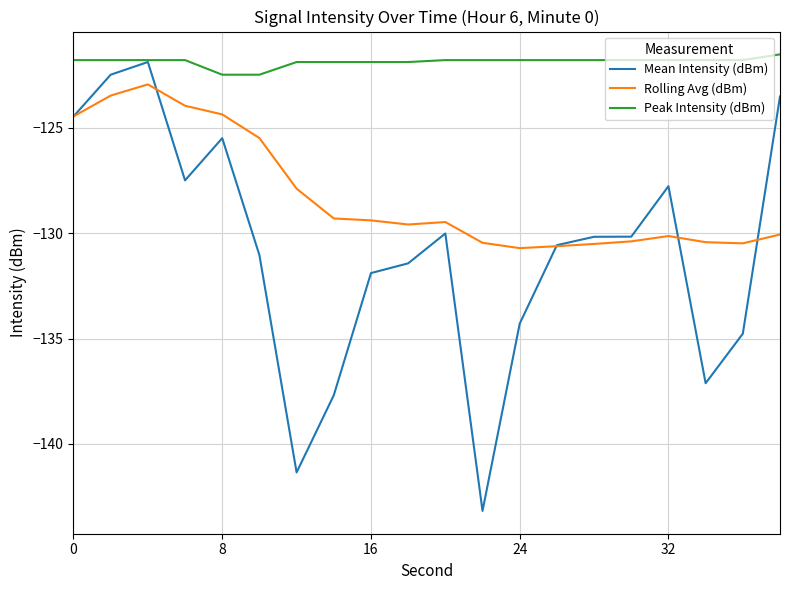

Which series has the widest spread of values?

Mean Intensity (dBm)